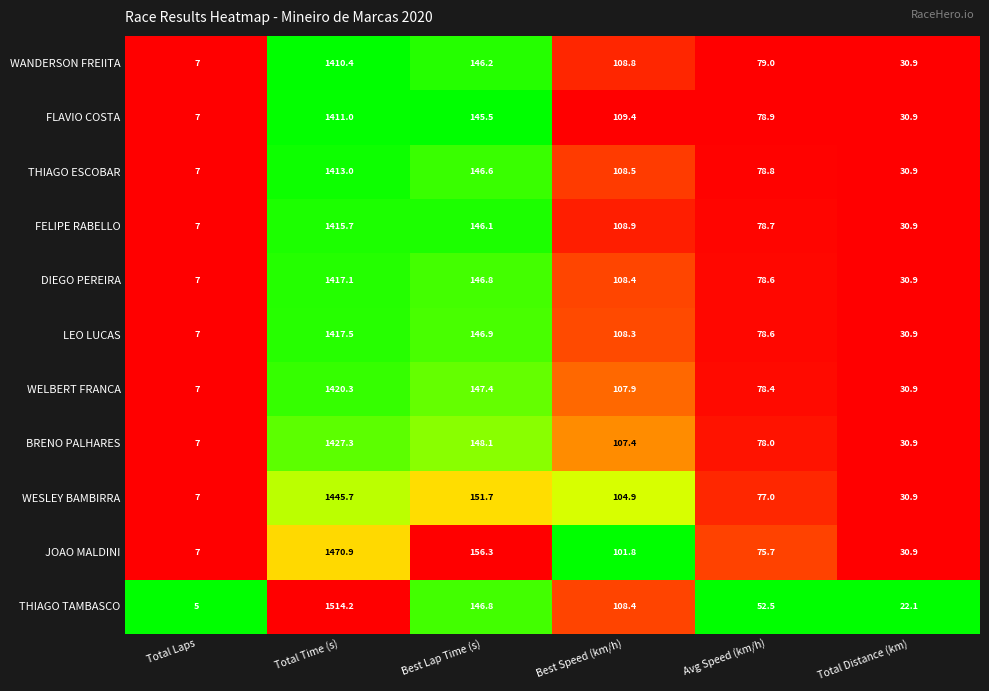

Which category has the highest value across all series?

Total Time (s)